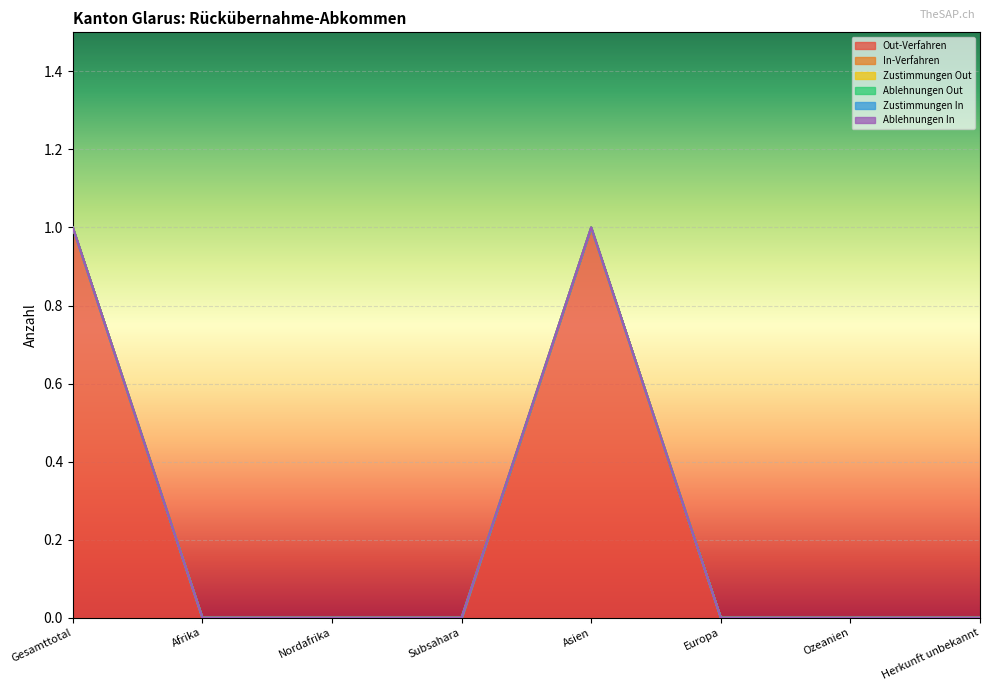

At which label does Zustimmungen Out reach its peak?

Gesamttotal